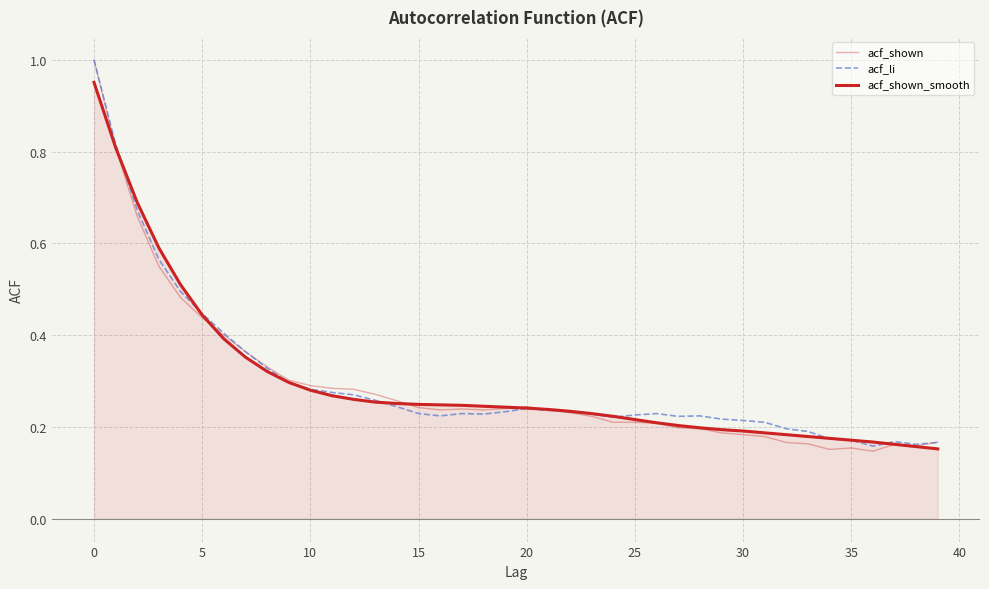

What is the maximum value for acf_shown_smooth?

1.0